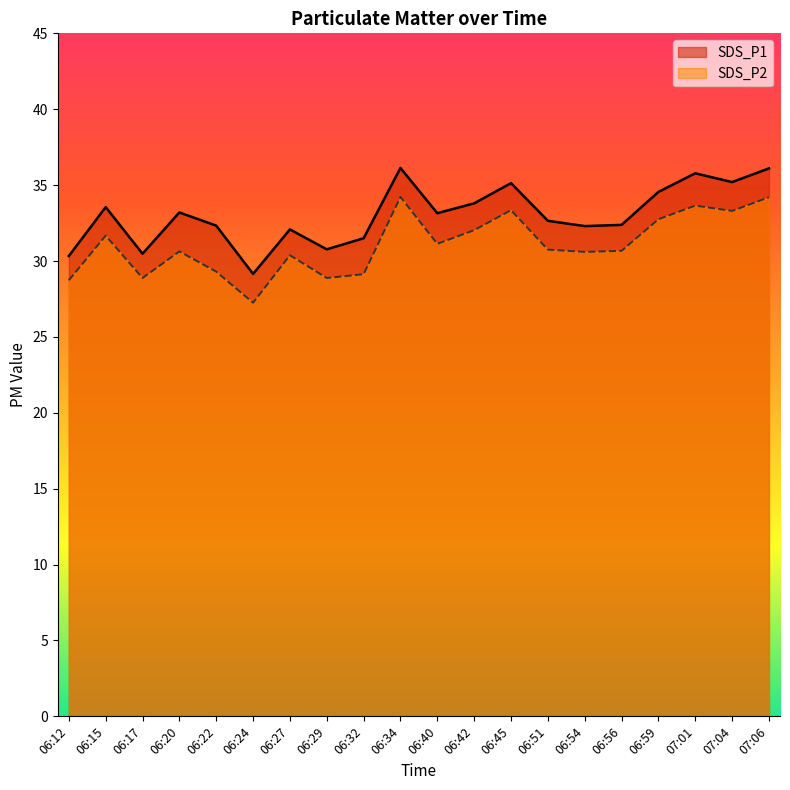

True or false: SDS_P2 has more than 0 interior local peaks.

True